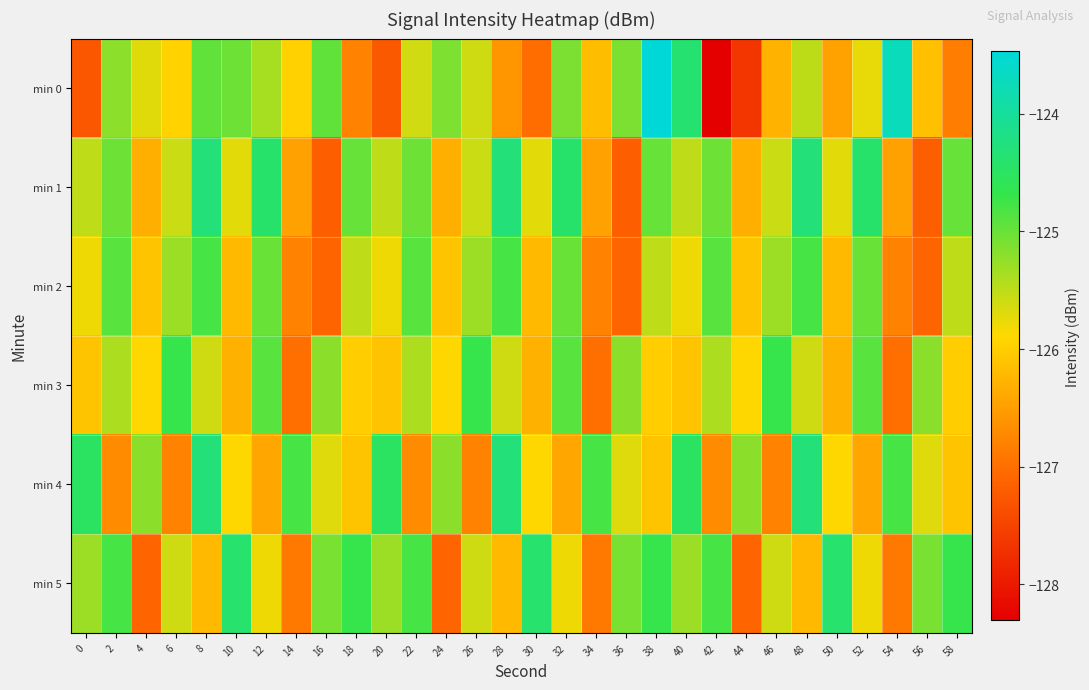

Reading left to right, transcribe all the data shown in this chart.

min 0: 0=-127.3	2=-125.2	4=-125.7	6=-126.0	8=-125.0	10=-125.0	12=-125.4	14=-126.0	16=-125.0	18=-126.8	20=-127.2	22=-125.6	24=-125.1	26=-125.6	28=-126.6	30=-127.0	32=-125.1	34=-126.2	36=-125.1	38=-123.5	40=-124.4	42=-128.3	44=-127.7	46=-126.3	48=-125.5	50=-126.5	52=-125.7	54=-123.7	56=-126.1	58=-126.8
min 1: 0=-125.5	2=-125.0	4=-126.3	6=-125.6	8=-124.3	10=-125.7	12=-124.4	14=-126.5	16=-127.2	18=-125.0	20=-125.5	22=-125.0	24=-126.3	26=-125.6	28=-124.3	30=-125.7	32=-124.4	34=-126.5	36=-127.2	38=-125.0	40=-125.5	42=-125.0	44=-126.3	46=-125.6	48=-124.3	50=-125.7	52=-124.4	54=-126.5	56=-127.2	58=-125.0
min 2: 0=-125.8	2=-124.9	4=-126.1	6=-125.3	8=-124.8	10=-126.2	12=-125.0	14=-126.8	16=-127.1	18=-125.5	20=-125.8	22=-124.9	24=-126.1	26=-125.3	28=-124.8	30=-126.2	32=-125.0	34=-126.8	36=-127.1	38=-125.5	40=-125.8	42=-124.9	44=-126.1	46=-125.3	48=-124.8	50=-126.2	52=-125.0	54=-126.8	56=-127.1	58=-125.5
min 3: 0=-126.1	2=-125.4	4=-125.9	6=-124.7	8=-125.6	10=-126.3	12=-124.9	14=-127.0	16=-125.2	18=-126.0	20=-126.1	22=-125.4	24=-125.9	26=-124.7	28=-125.6	30=-126.3	32=-124.9	34=-127.0	36=-125.2	38=-126.0	40=-126.1	42=-125.4	44=-125.9	46=-124.7	48=-125.6	50=-126.3	52=-124.9	54=-127.0	56=-125.2	58=-126.0
min 4: 0=-124.5	2=-126.7	4=-125.2	6=-126.8	8=-124.3	10=-125.9	12=-126.4	14=-124.8	16=-125.7	18=-126.1	20=-124.5	22=-126.7	24=-125.2	26=-126.8	28=-124.3	30=-125.9	32=-126.4	34=-124.8	36=-125.7	38=-126.1	40=-124.5	42=-126.7	44=-125.2	46=-126.8	48=-124.3	50=-125.9	52=-126.4	54=-124.8	56=-125.7	58=-126.1
min 5: 0=-125.3	2=-124.8	4=-127.1	6=-125.6	8=-126.2	10=-124.4	12=-125.8	14=-126.9	16=-125.1	18=-124.7	20=-125.3	22=-124.8	24=-127.1	26=-125.6	28=-126.2	30=-124.4	32=-125.8	34=-126.9	36=-125.1	38=-124.7	40=-125.3	42=-124.8	44=-127.1	46=-125.6	48=-126.2	50=-124.4	52=-125.8	54=-126.9	56=-125.1	58=-124.7